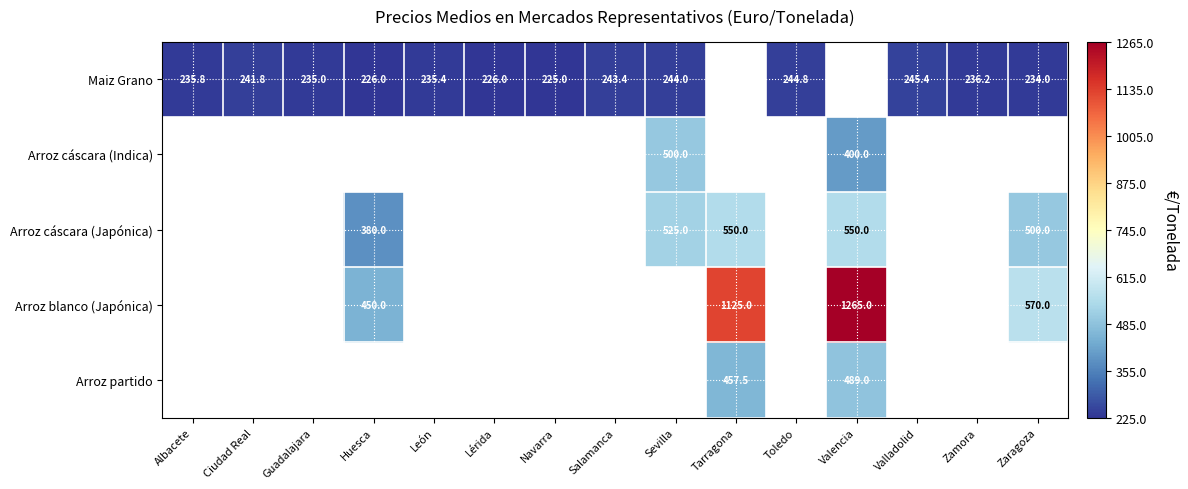

Between Ciudad Real and Guadalajara, which is larger?

Ciudad Real